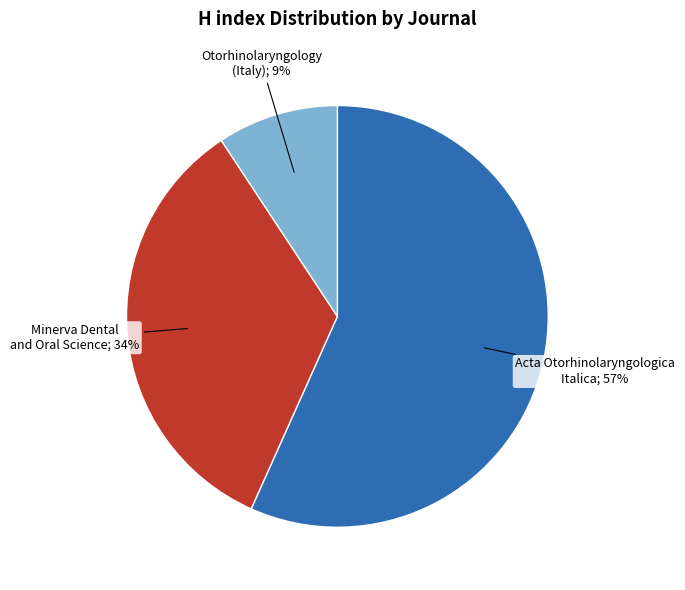

To the nearest percent, what is the average slice percentage?

33%